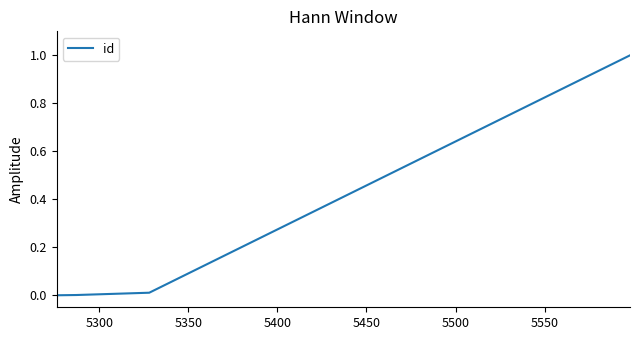

What is the difference between the maximum and minimum values?

1.0